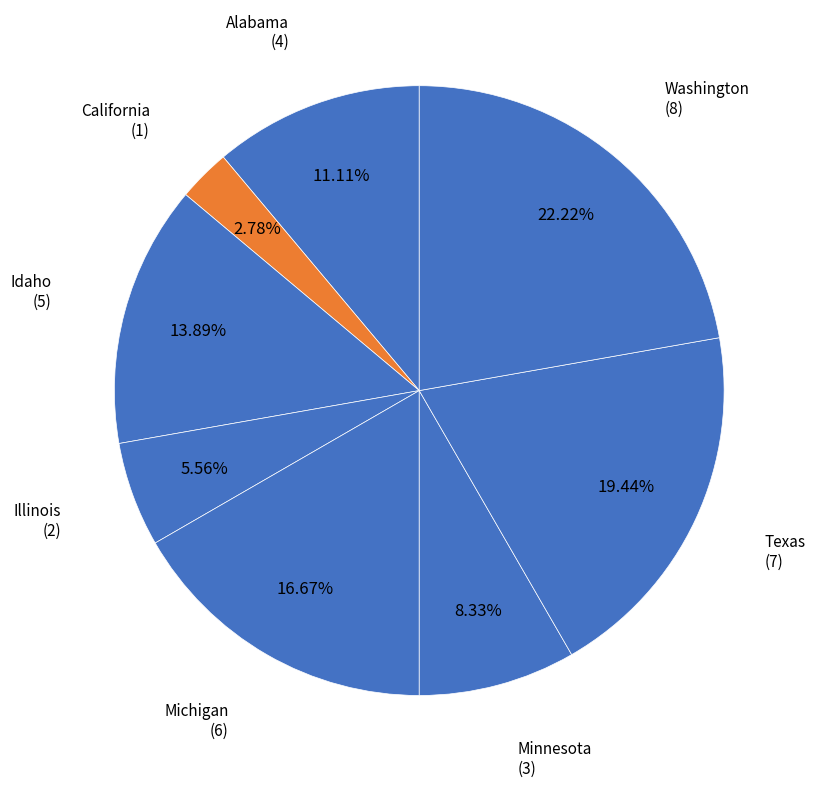

How many segments does this pie chart have?

8